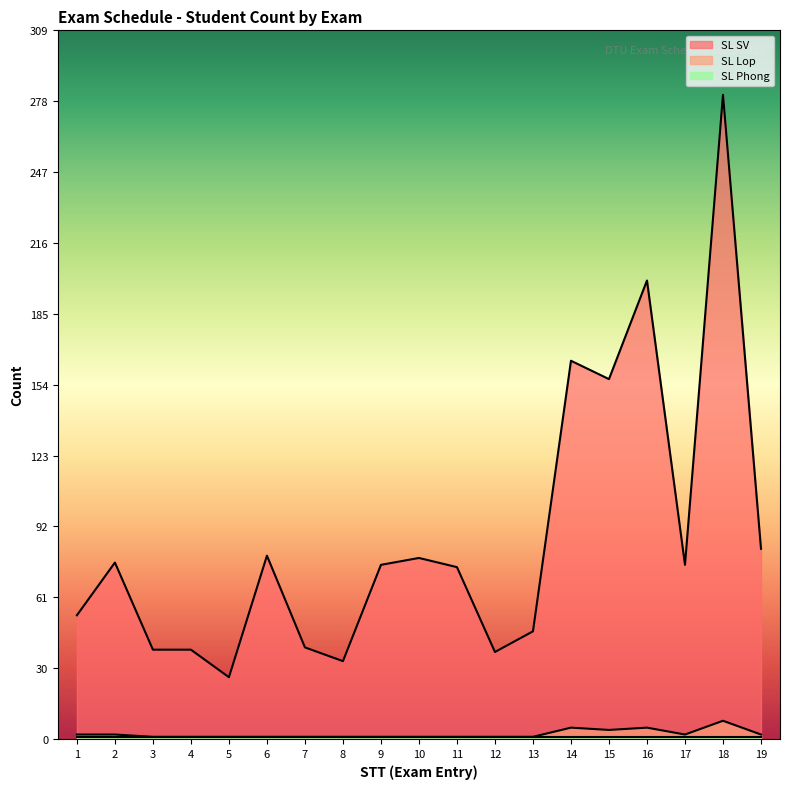

Which series has the largest total across all categories?

SL SV